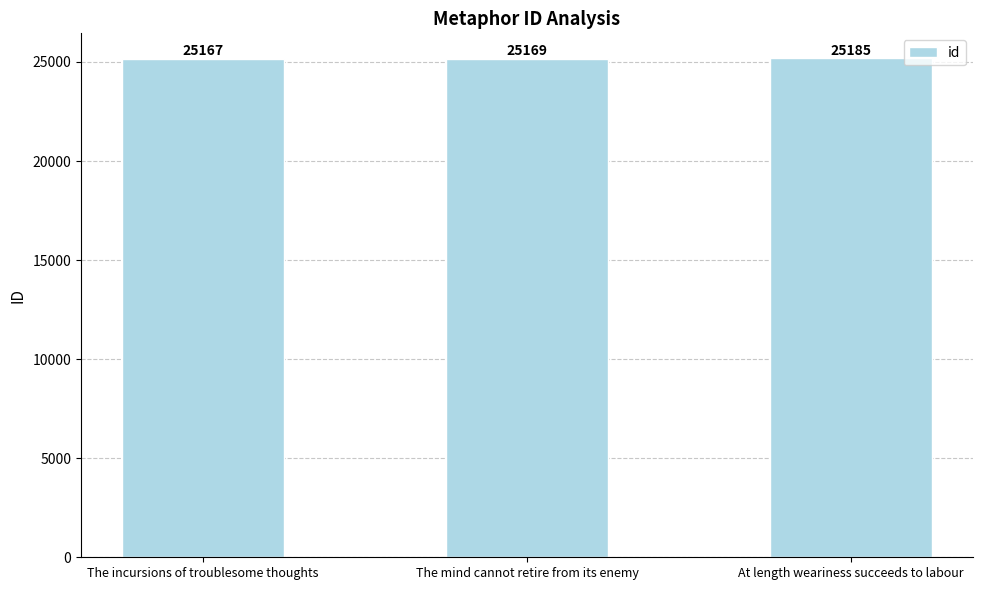

Reading left to right, what are all the values shown in this chart?

The incursions of troublesome thoughts=25167	The mind cannot retire from its enemy=25169	At length weariness succeeds to labour=25185